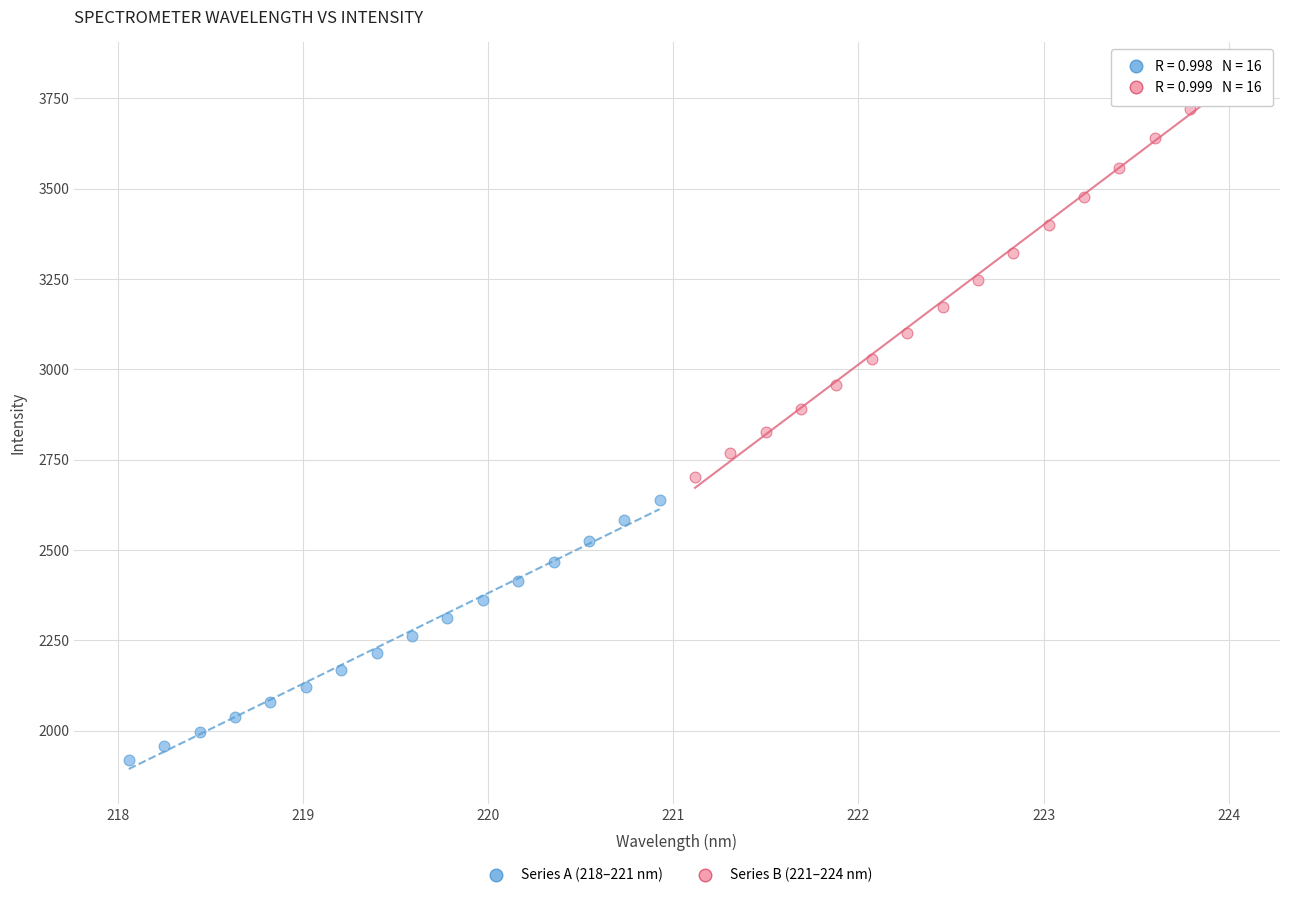

Which series has the widest spread of Y values?

Series B (221–224 nm)